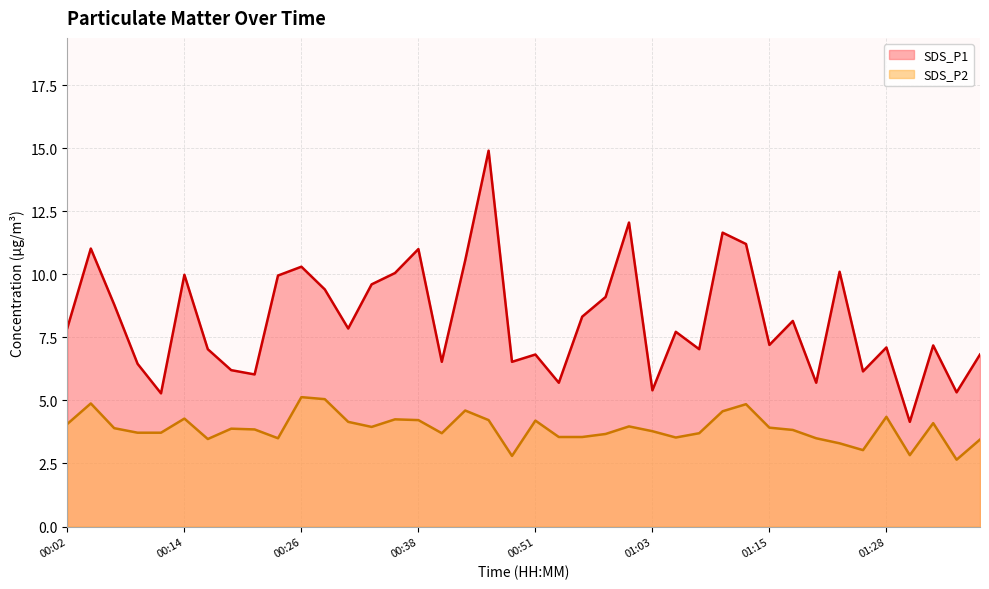

Which series has the largest total across all categories?

SDS_P1